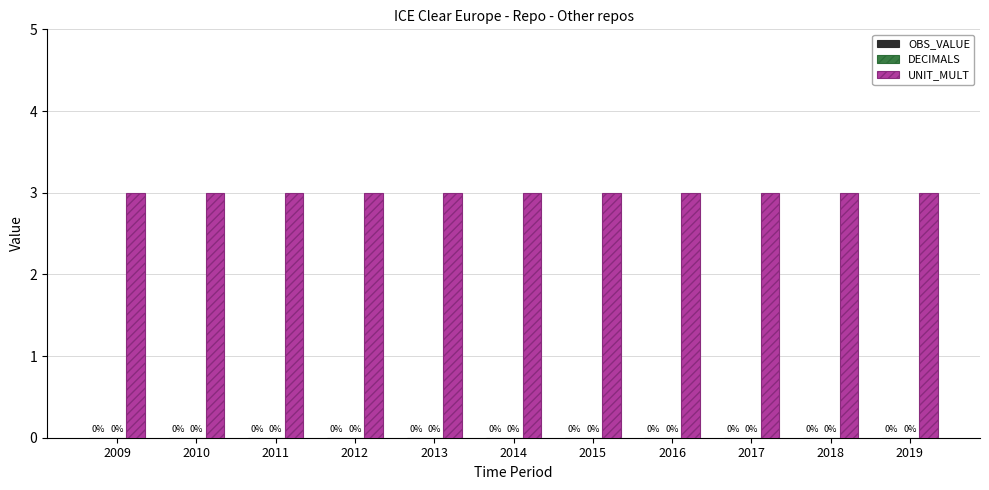

Rank the series at 2019 from highest to lowest value.

UNIT_MULT, OBS_VALUE, DECIMALS